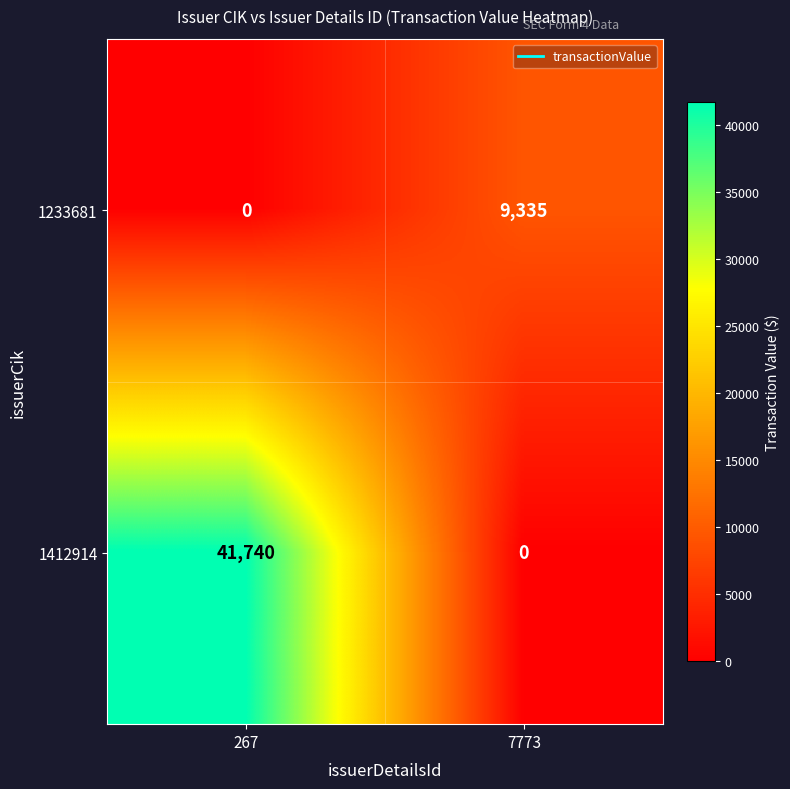

What is the approximate value of 1412914 at 267?

41740